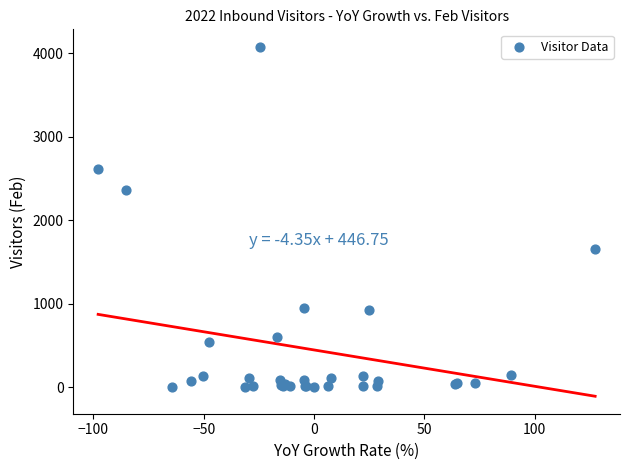

What Y value in the scatter plot is closest to 2040?

2359